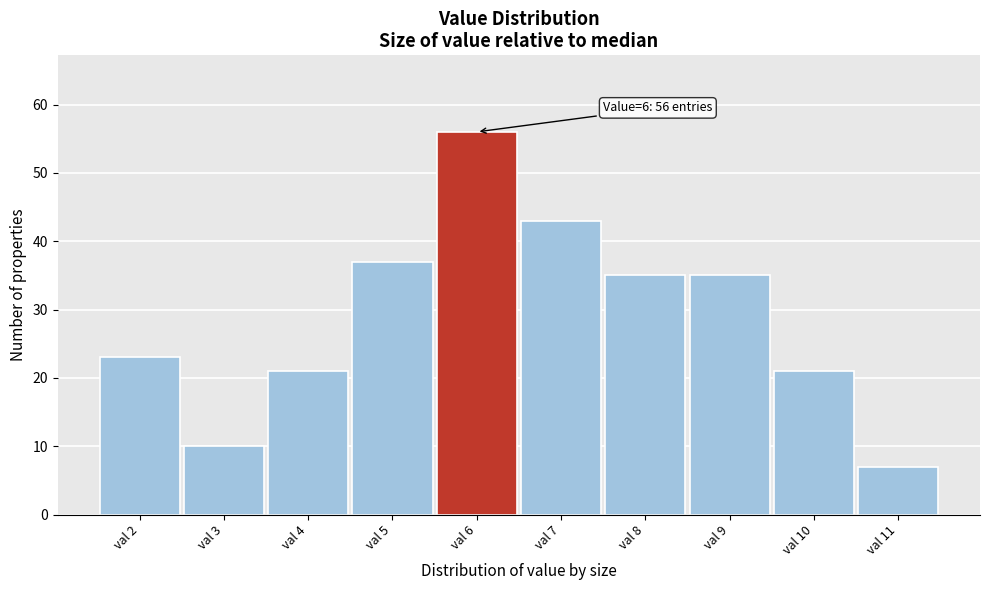

Over which range of the x-axis is the bar tallest?

5.5 to 6.5